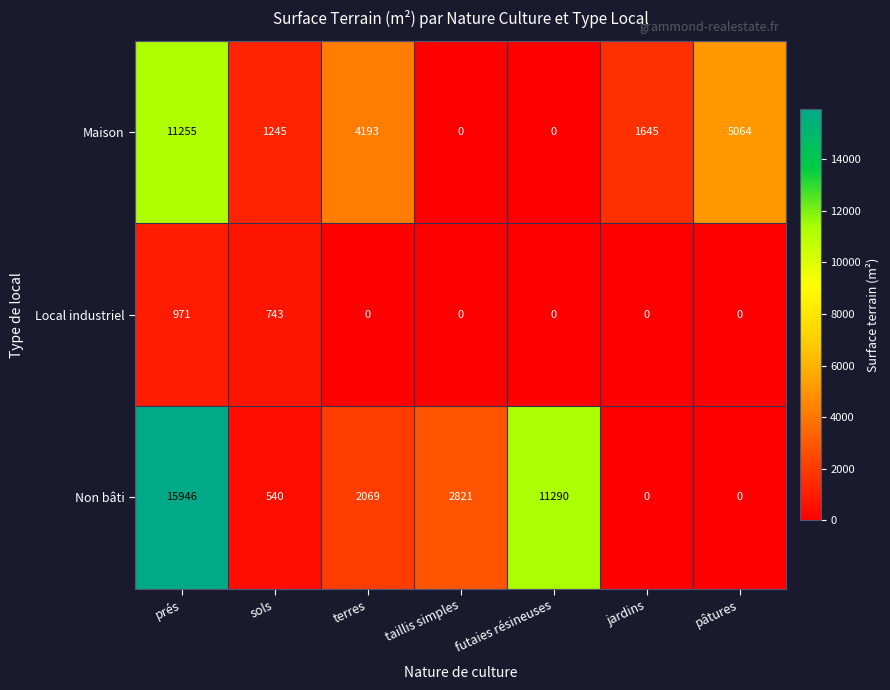

Reading right to left, what are all the values shown in this chart?

Maison: 5064	1645	0	0	4193	1245	11255
Local industriel: 0	0	0	0	0	743	971
Non bâti: 0	0	11290	2821	2069	540	15946